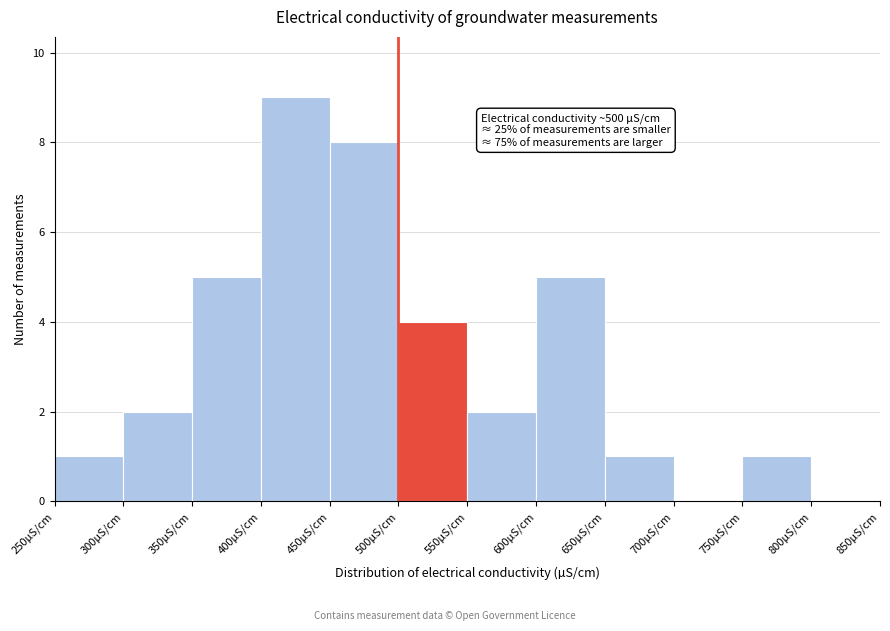

Over which range of the x-axis is the bar tallest?

400 to 450